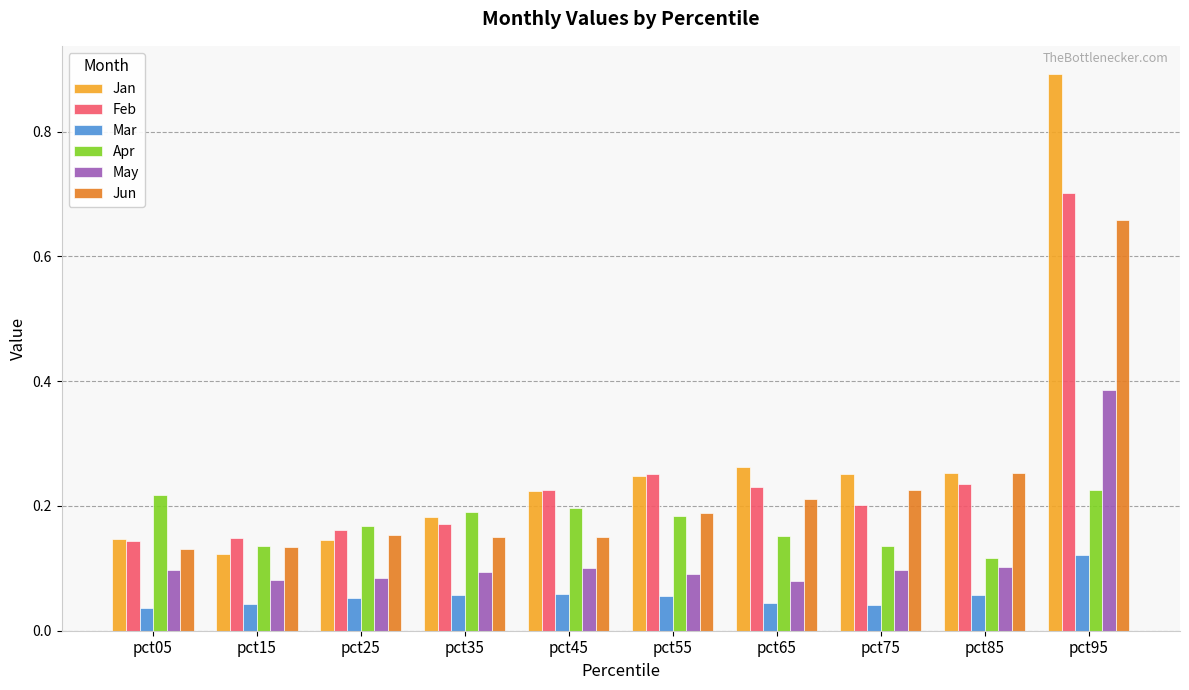

What is the maximum value shown in the chart?

0.9